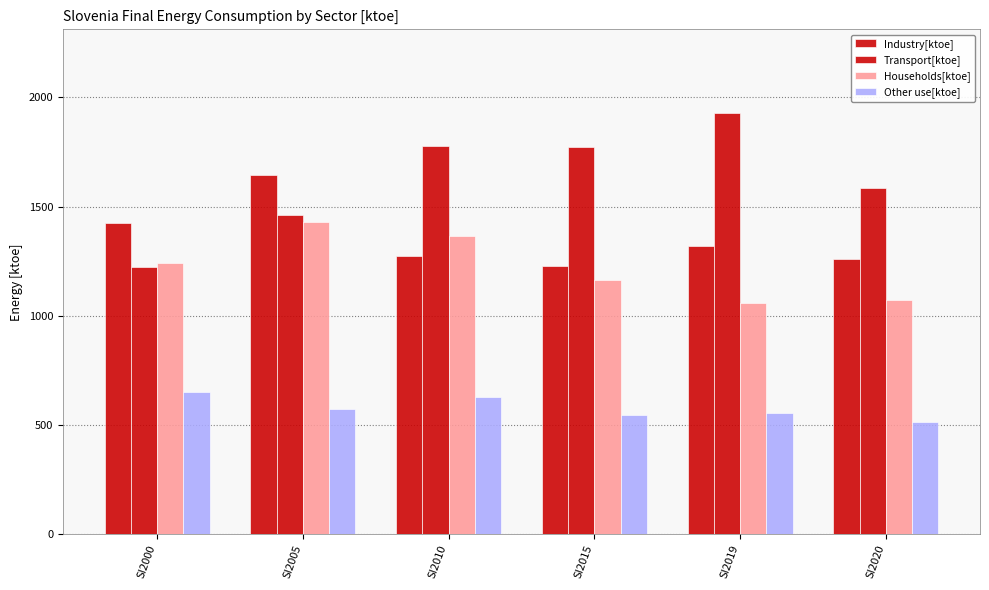

What is the sum of the Transport[ktoe] values at SI2015 and SI2019?

3699.2